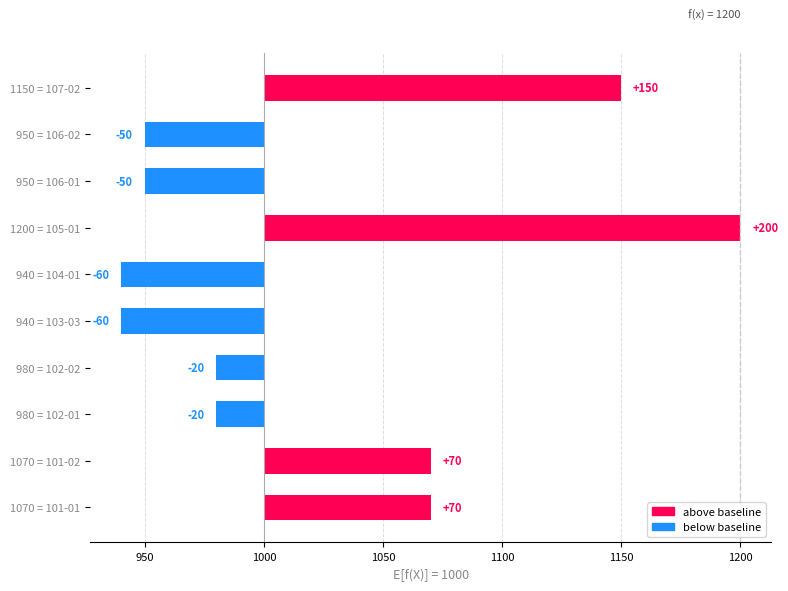

What is the smallest value displayed?

-60